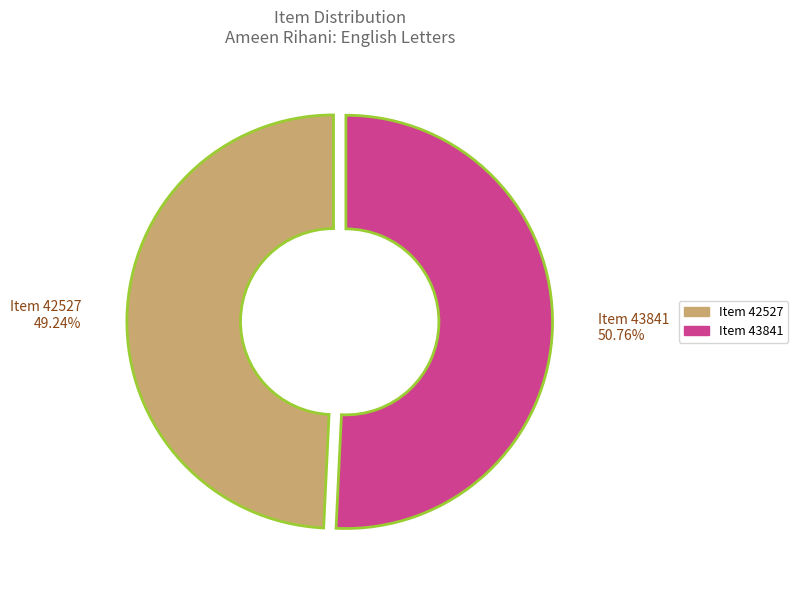

Does Item 43841 represent more than half of the total?

Yes